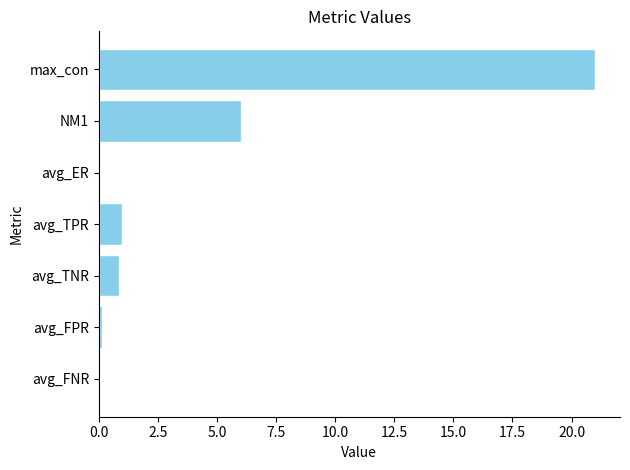

What is the sum of all values?

29.0